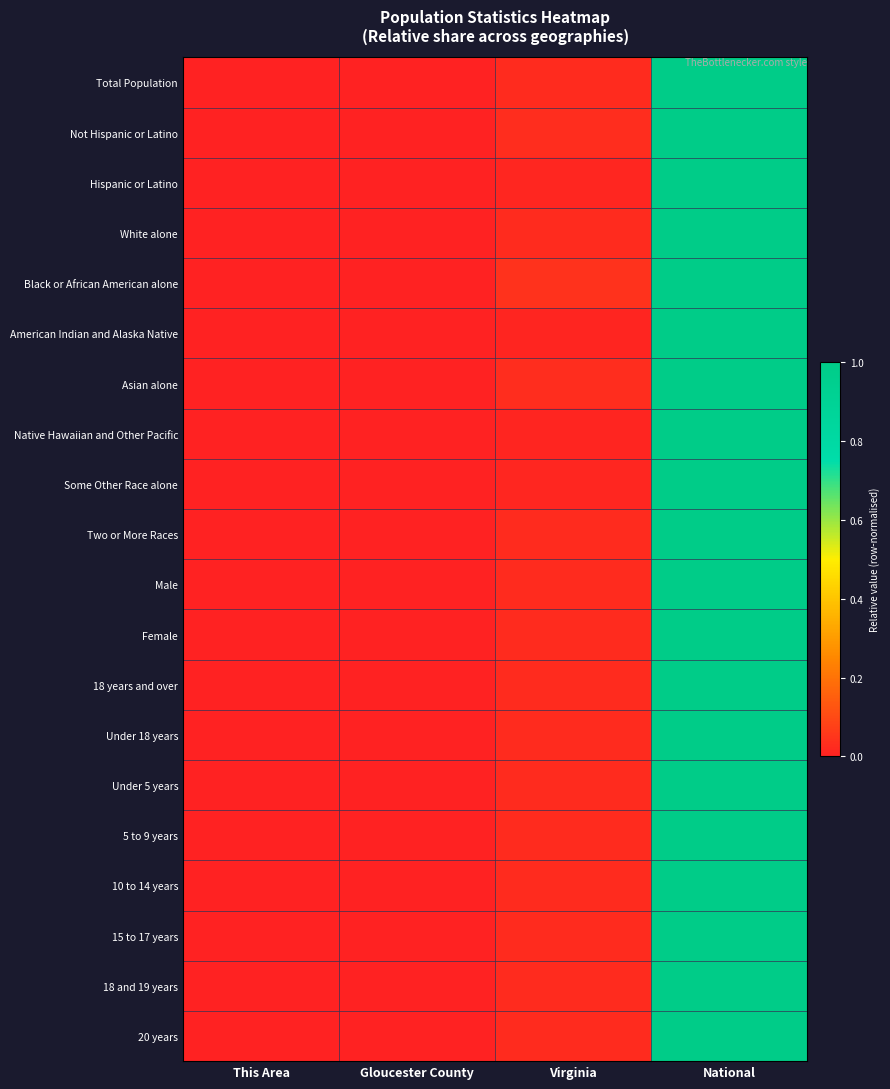

Between National and Virginia, which is larger?

National